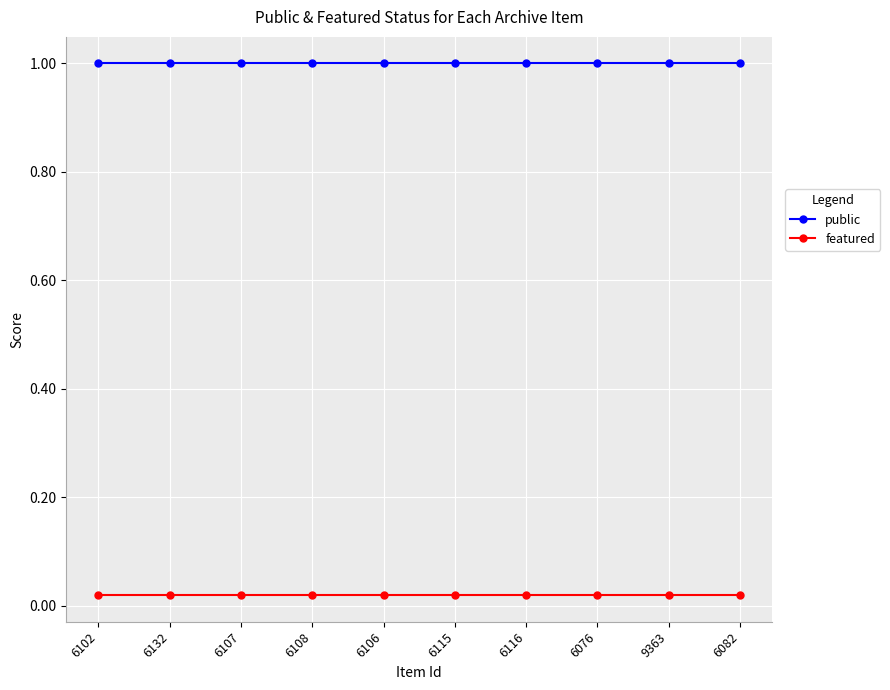

What is the value of the public point at the 8th from the left?

1.0